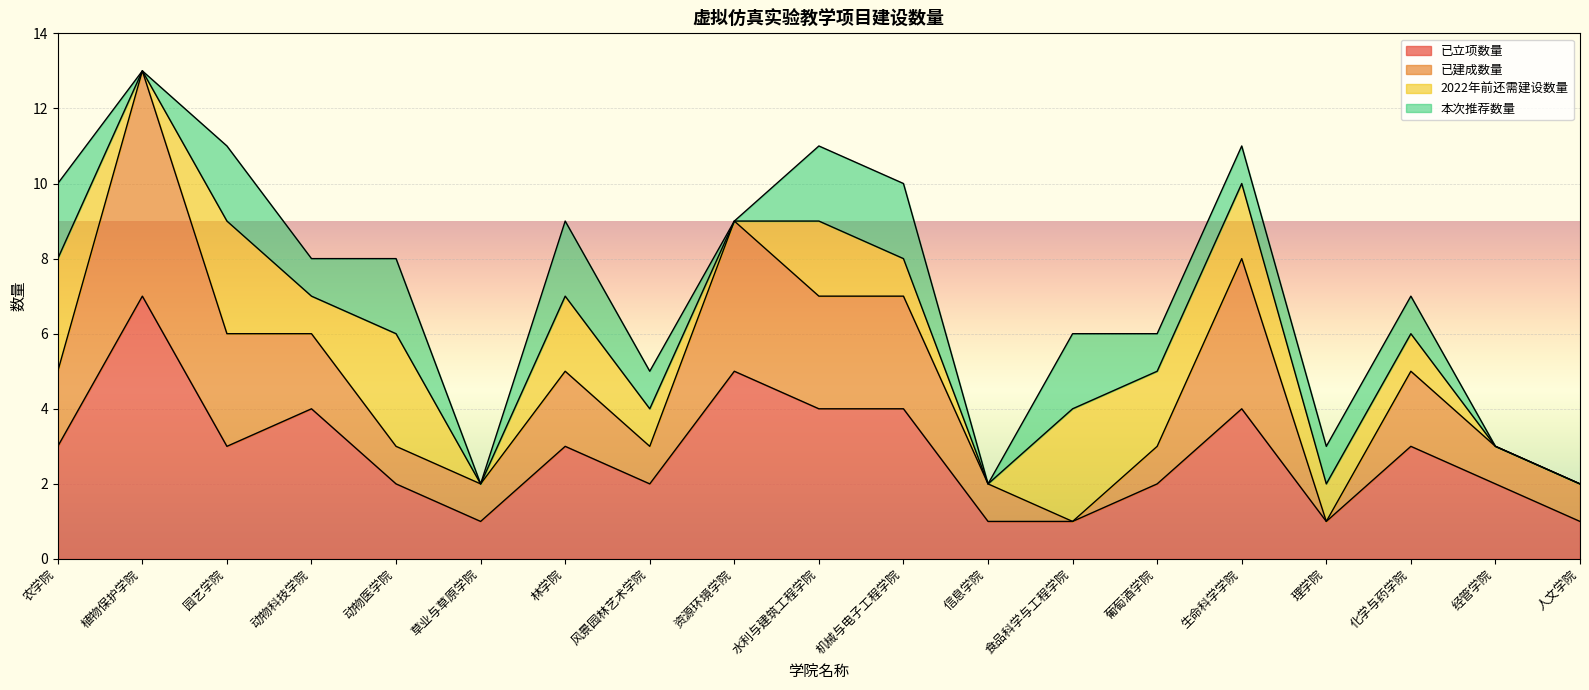

At which label does 已立项数量 reach its peak?

植物保护学院